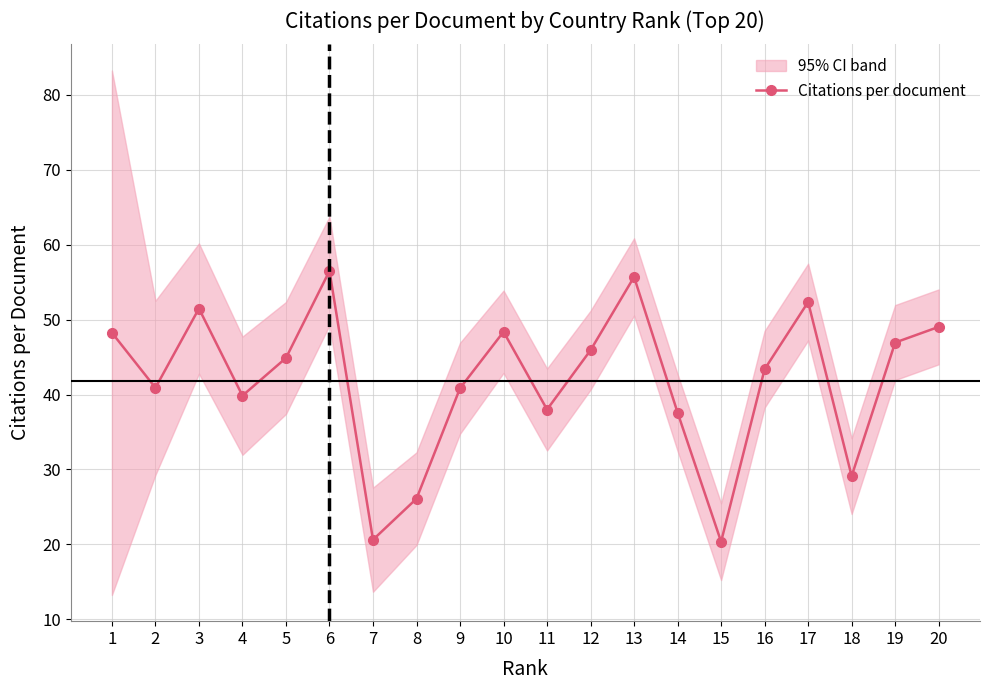

What is the value of the 4th point from the left?

39.9